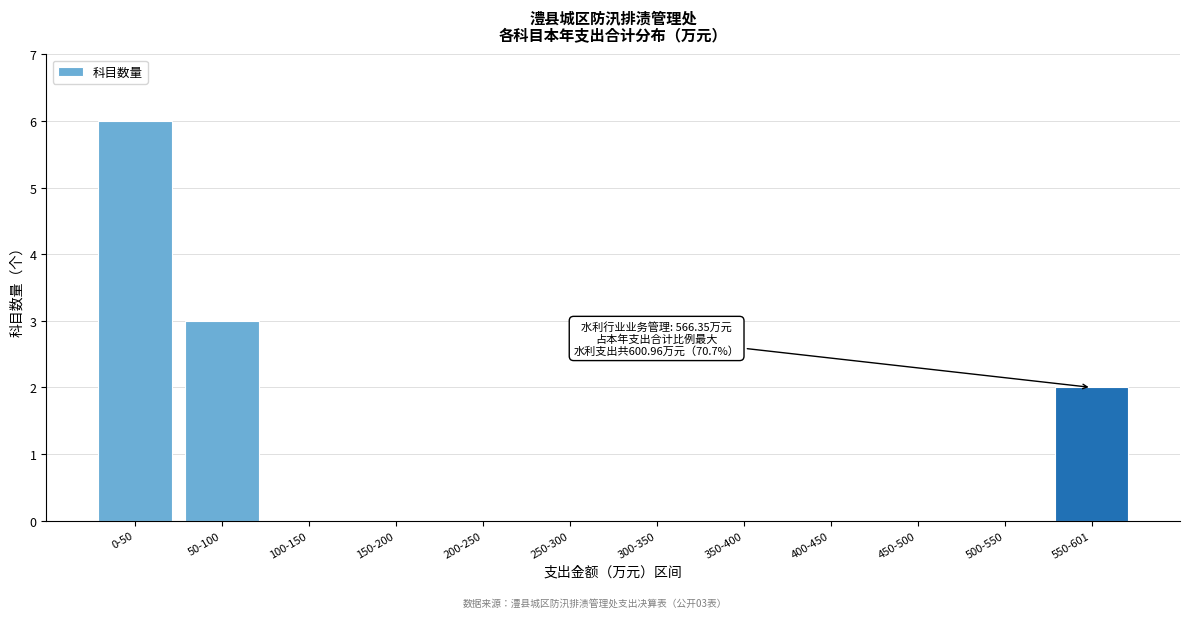

Reading right to left, transcribe all the data shown in this chart.

550-601=2	500-550=0	450-500=0	400-450=0	350-400=0	300-350=0	250-300=0	200-250=0	150-200=0	100-150=0	50-100=3	0-50=6